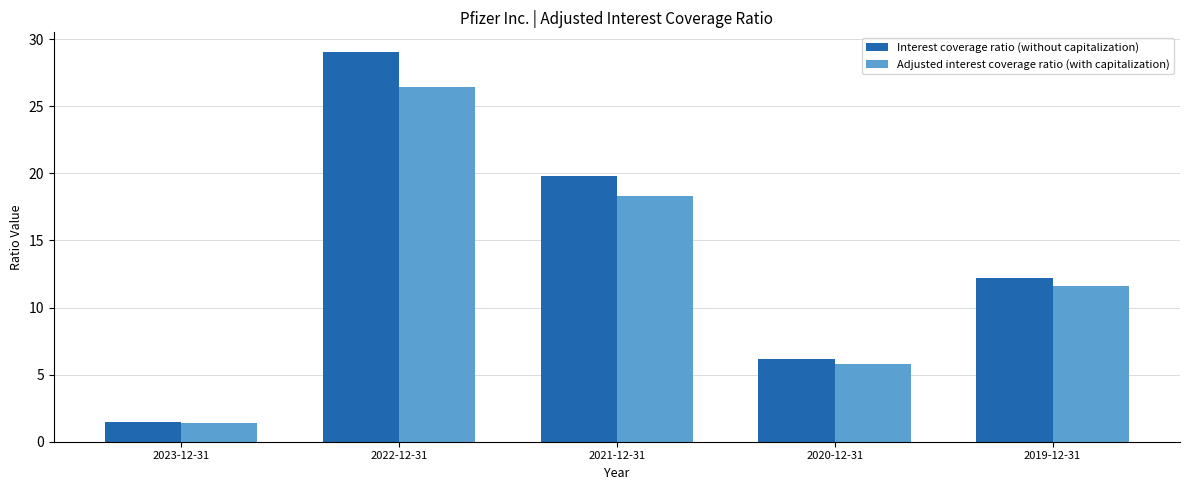

How many groups of bars are there?

5